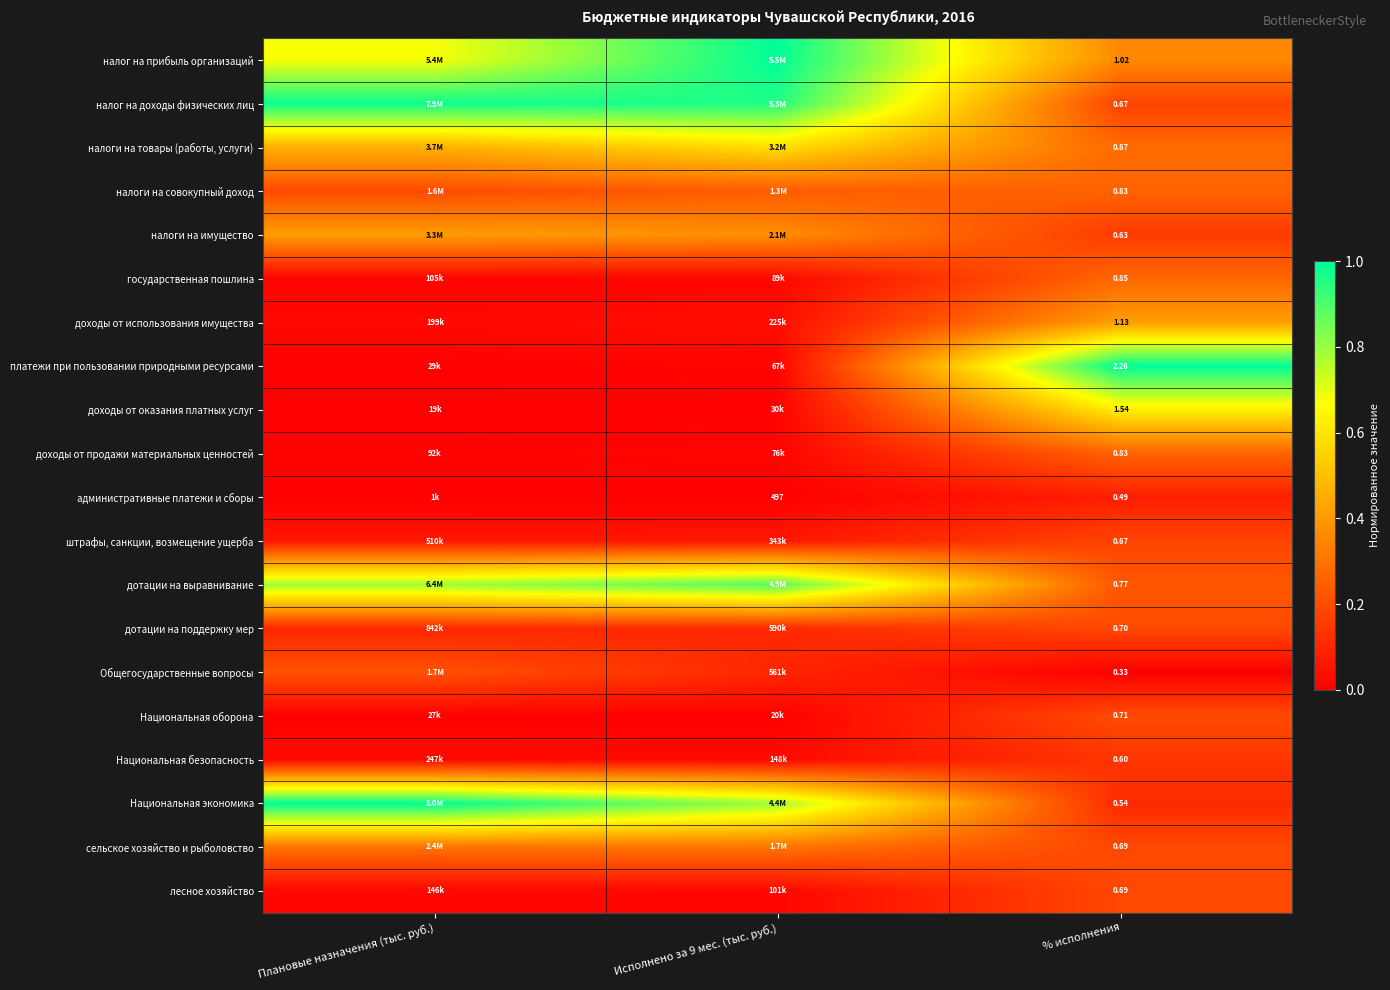

Rank the series at Плановые назначения (тыс. руб.) from highest to lowest value.

Национальная экономика, налог на доходы физических лиц, дотации на выравнивание, налог на прибыль организаций, налоги на товары (работы, услуги), налоги на имущество, сельское хозяйство и рыболовство, Общегосударственные вопросы, налоги на совокупный доход, дотации на поддержку мер, штрафы, санкции, возмещение ущерба, Национальная безопасность, доходы от использования имущества, лесное хозяйство, государственная пошлина, доходы от продажи материальных ценностей, платежи при пользовании природными ресурсами, Национальная оборона, доходы от оказания платных услуг, административные платежи и сборы